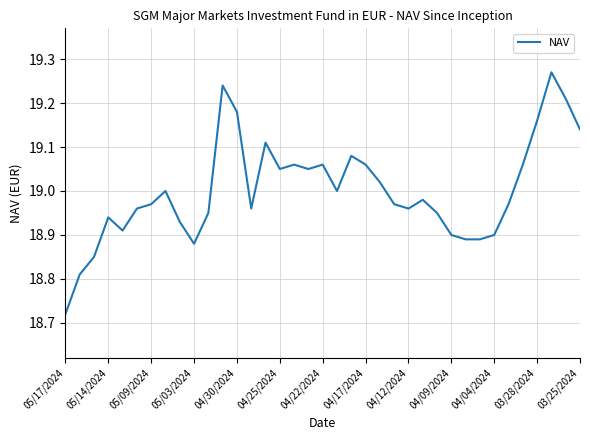

What is the greatest value displayed?

19.3